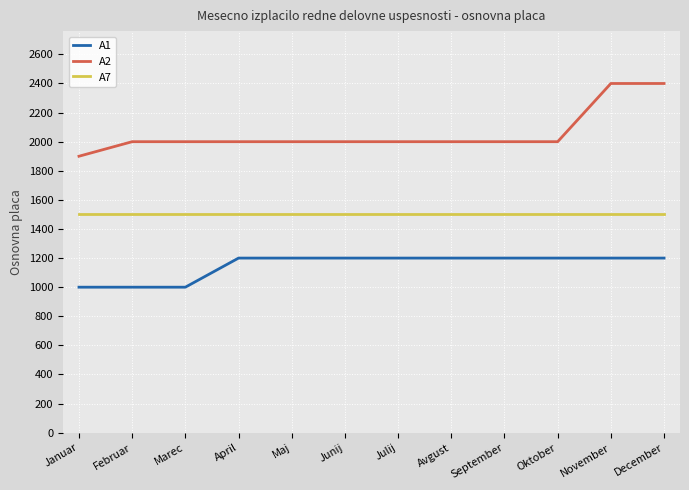

Is the value of A7 at Junij greater than the value of A2 at November?

No